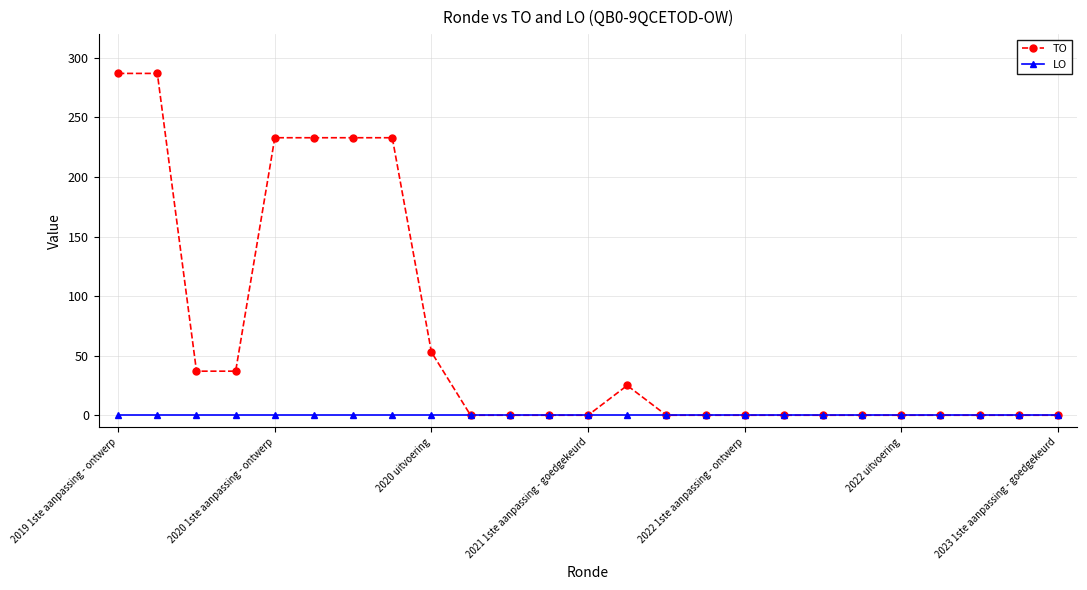

List the series in order of their peak value, highest first.

TO, LO